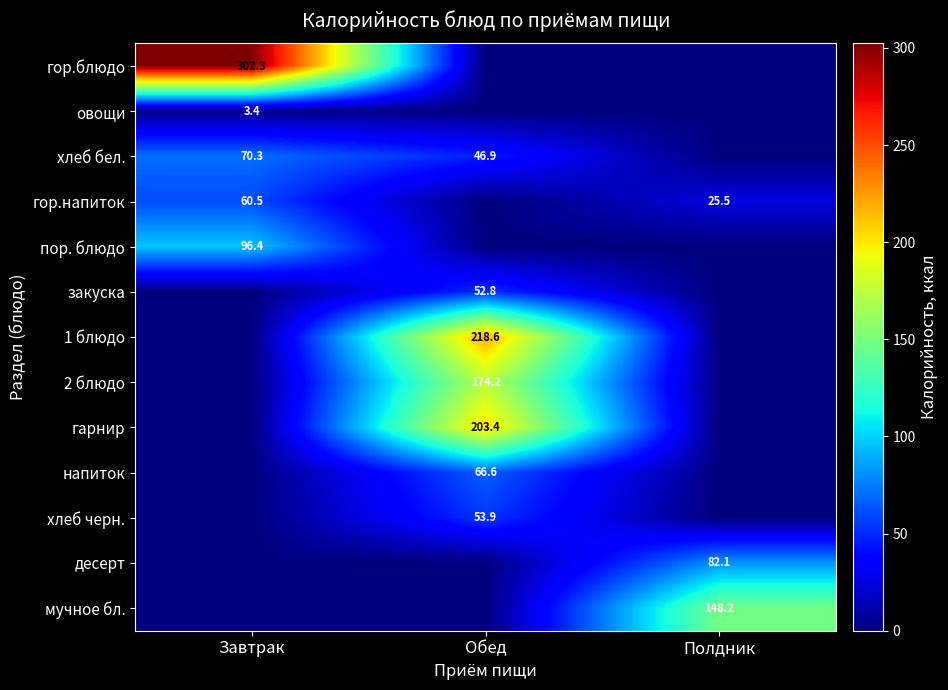

The value of гор.напиток at Полдник is 25.5. True or false?

True